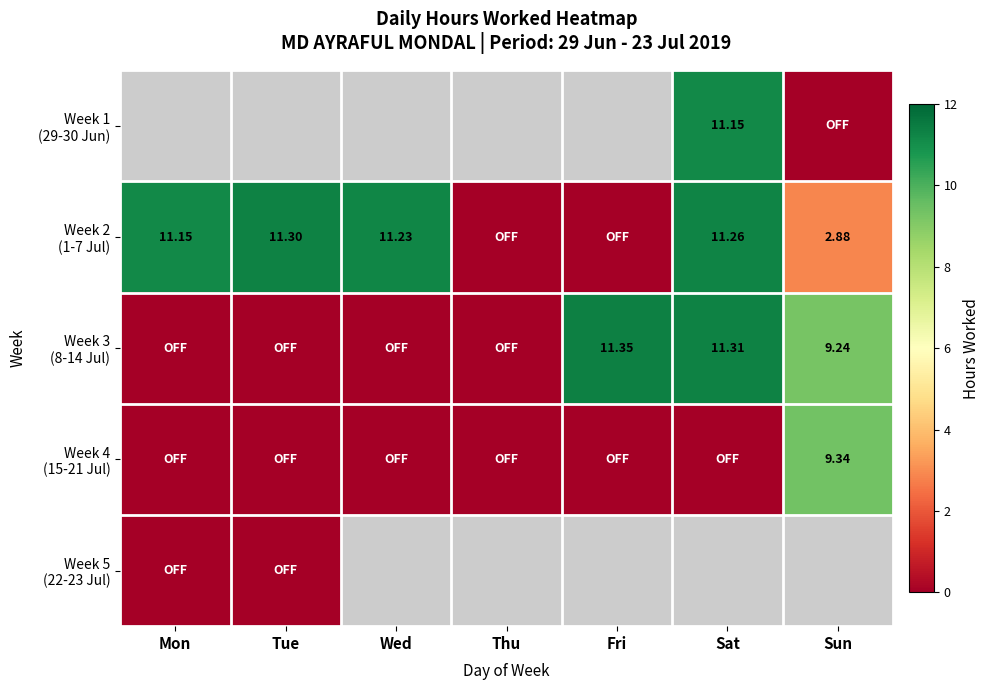

How many distinct data groups are displayed?

5